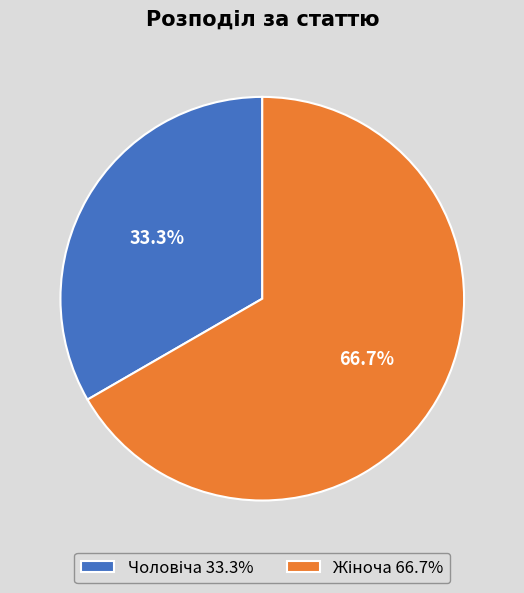

Does any single category account for the majority?

Yes